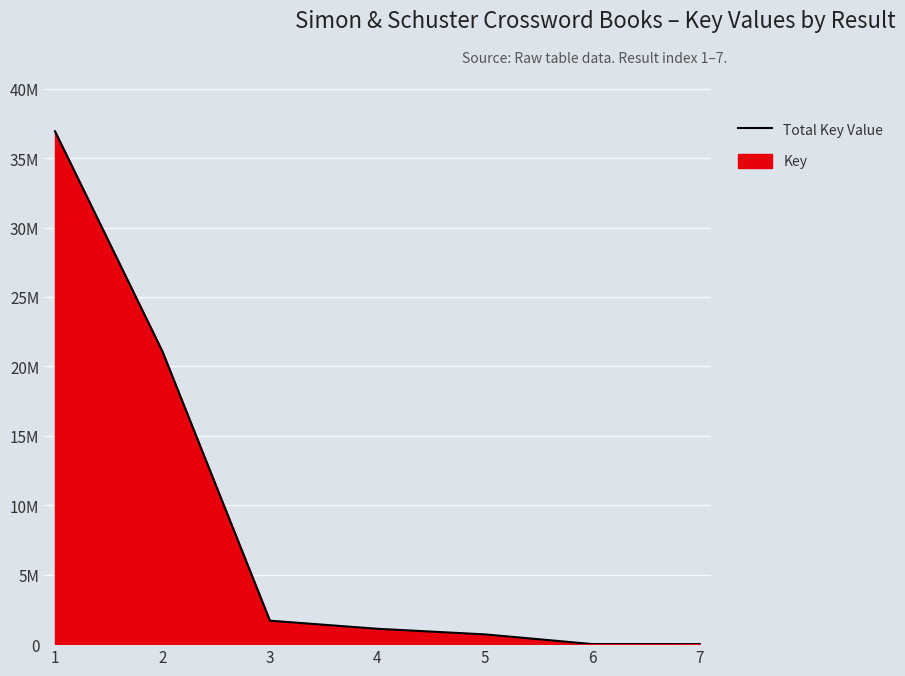

What is the sum of the values at 2 and 6?

21080552